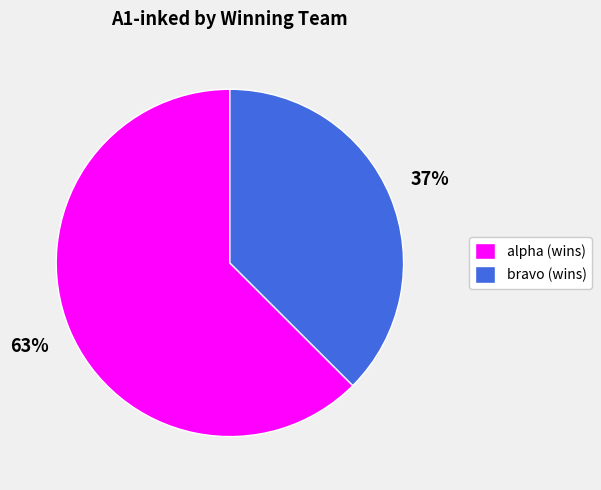

Is it true that bravo (wins) is 29% of the pie?

False